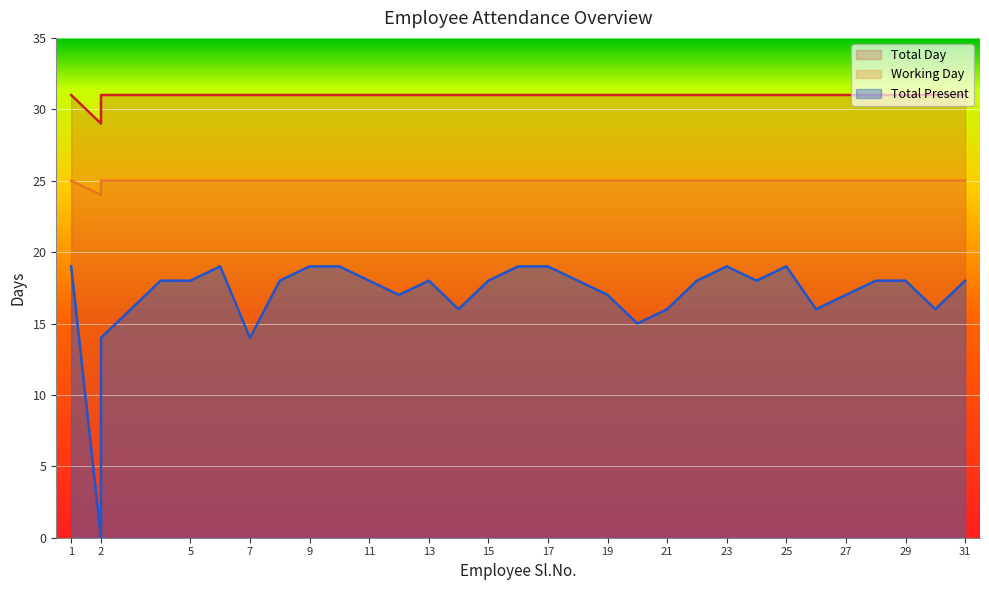

What is the average value of the Working Day series?

25